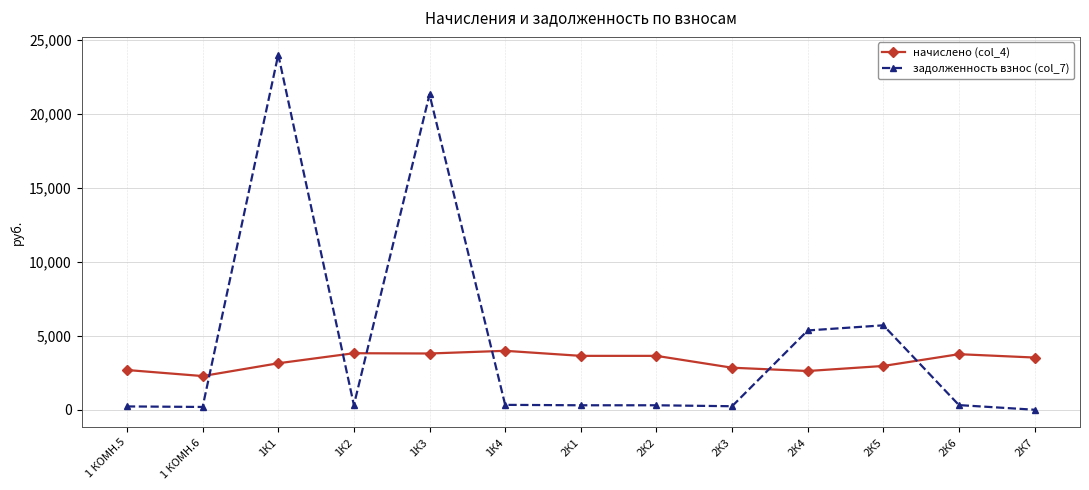

The value of начислено (col_4) at 1К2 is 5328.2. True or false?

False